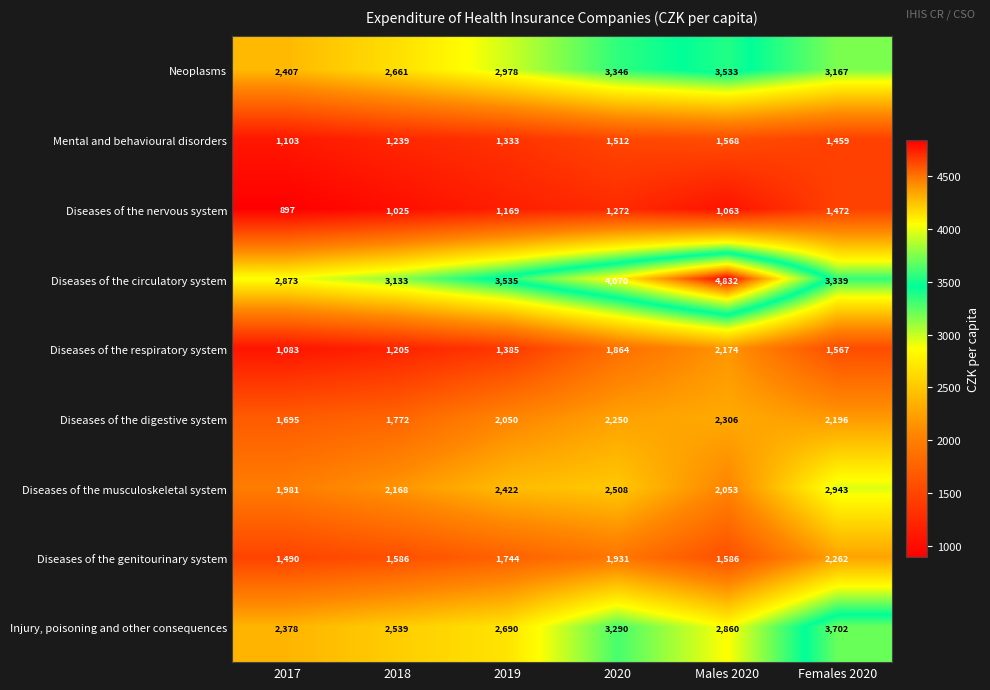

List the series in order of their peak value, lowest first.

Diseases of the nervous system, Mental and behavioural disorders, Diseases of the respiratory system, Diseases of the genitourinary system, Diseases of the digestive system, Diseases of the musculoskeletal system, Neoplasms, Injury, poisoning and other consequences, Diseases of the circulatory system